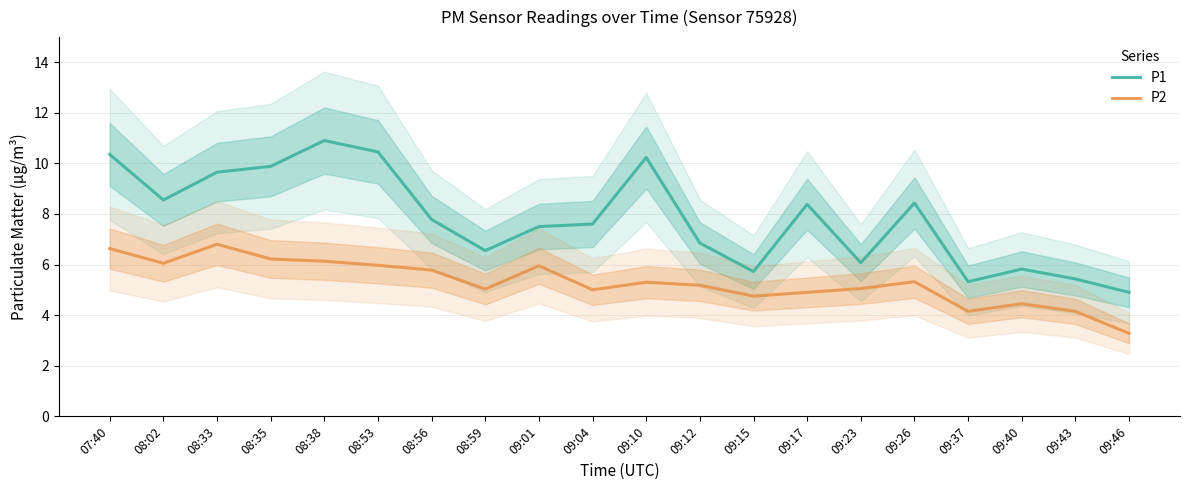

Is the value of P2 at 09:37 greater than the value of P1 at 08:35?

No